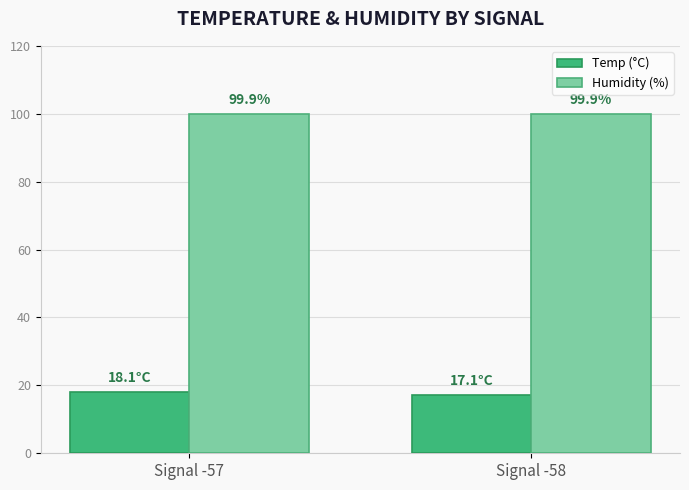

Where is Temp (°C) nearest to the value 17?

Signal -58